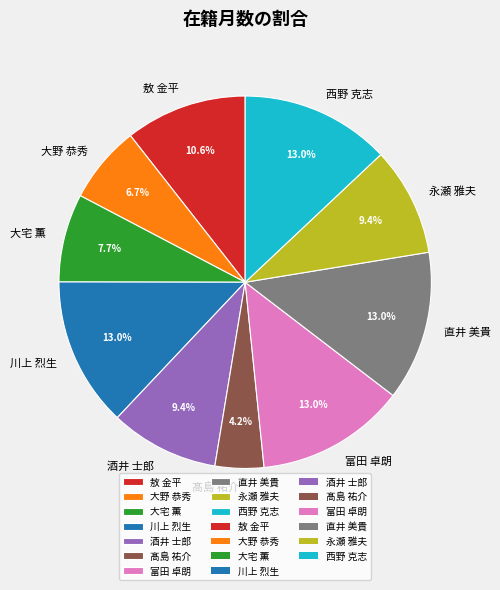

Does 永瀬 雅夫 represent more than half of the total?

No